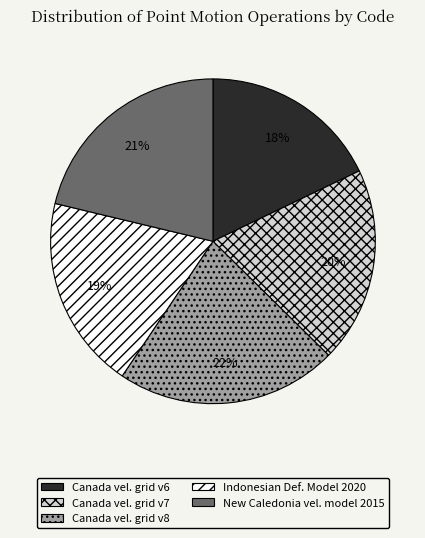

Is there any slice that represents more than half of the pie?

No